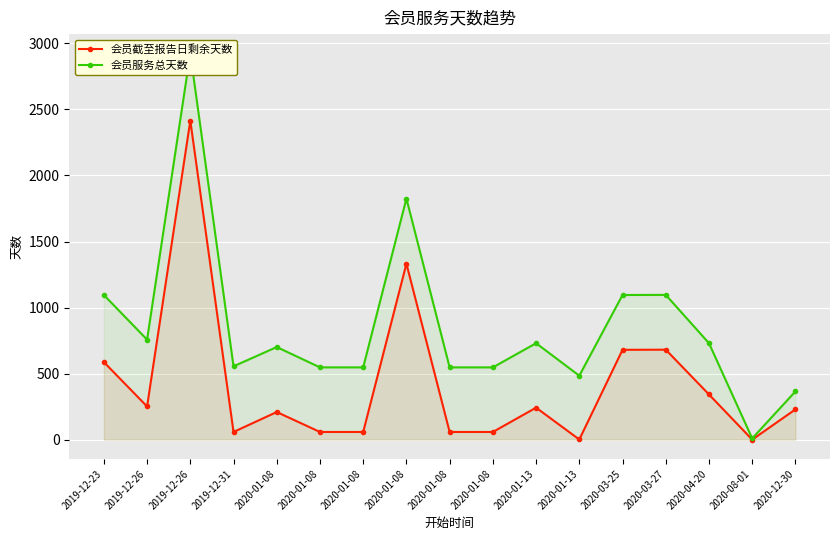

Reading left to right, list all the values displayed in this chart.

会员截至报告日剩余天数: 2019-12-23=587	2019-12-26=251	2019-12-26=2415	2019-12-31=58	2020-01-08=209	2020-01-08=58	2020-01-08=58	2020-01-08=1332	2020-01-08=58	2020-01-08=58	2020-01-13=242	2020-01-13=1	2020-03-25=680	2020-03-27=681	2020-04-20=342	2020-08-01=0	2020-12-30=229
会员服务总天数: 2019-12-23=1095	2019-12-26=757	2019-12-26=2924	2019-12-31=555	2020-01-08=701	2020-01-08=547	2020-01-08=547	2020-01-08=1825	2020-01-08=547	2020-01-08=547	2020-01-13=730	2020-01-13=484	2020-03-25=1095	2020-03-27=1096	2020-04-20=730	2020-08-01=9	2020-12-30=365